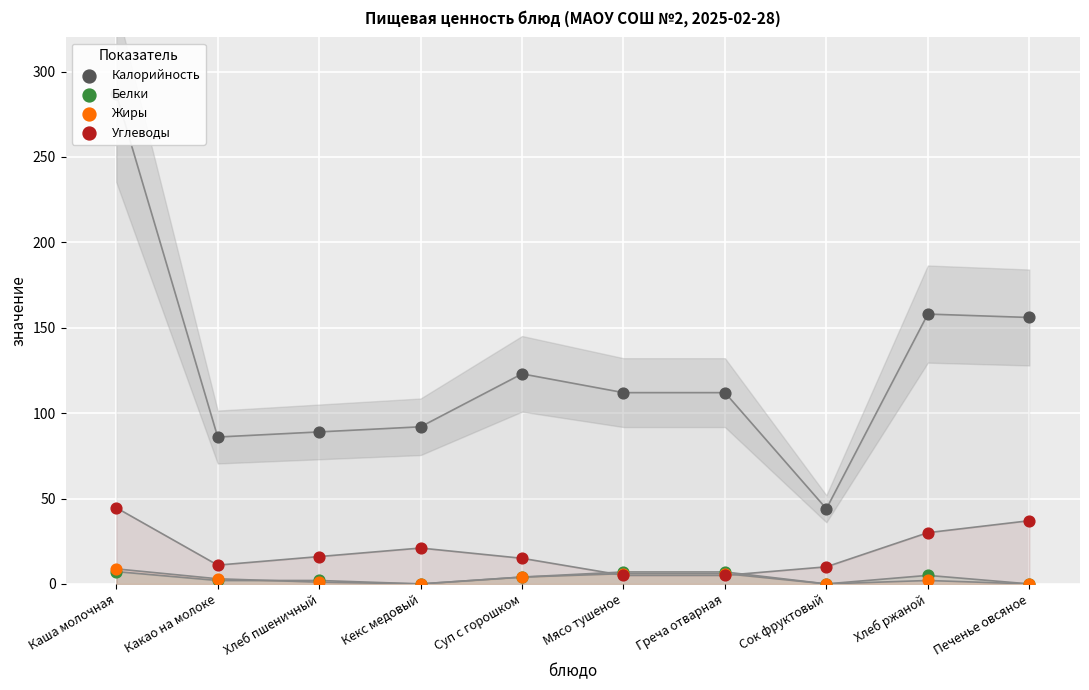

What are all the series names shown in the legend?

Калорийность, Белки, Жиры, Углеводы